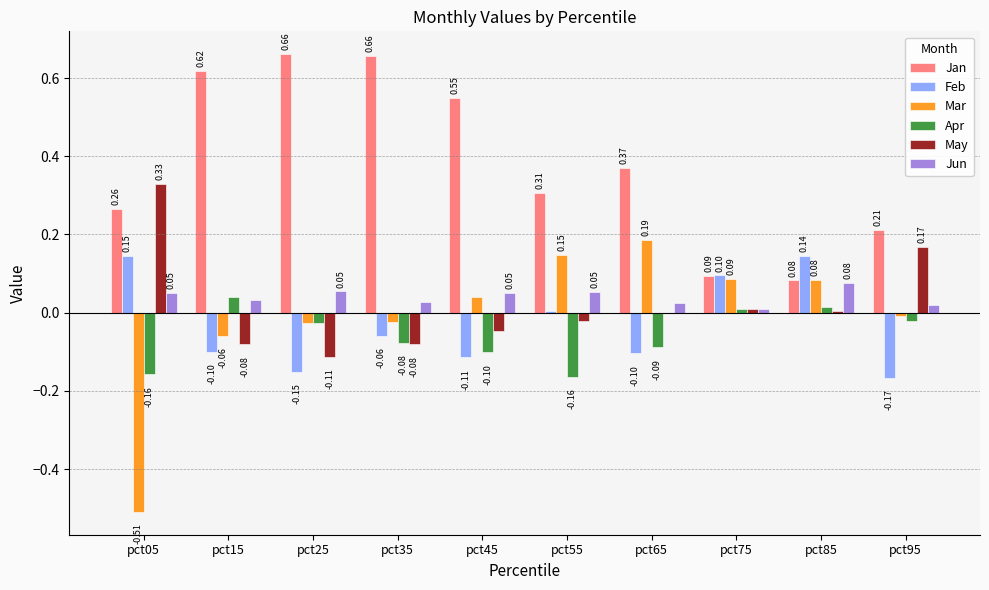

Is the value of Jan at pct15 greater than the value of Jun at pct45?

Yes